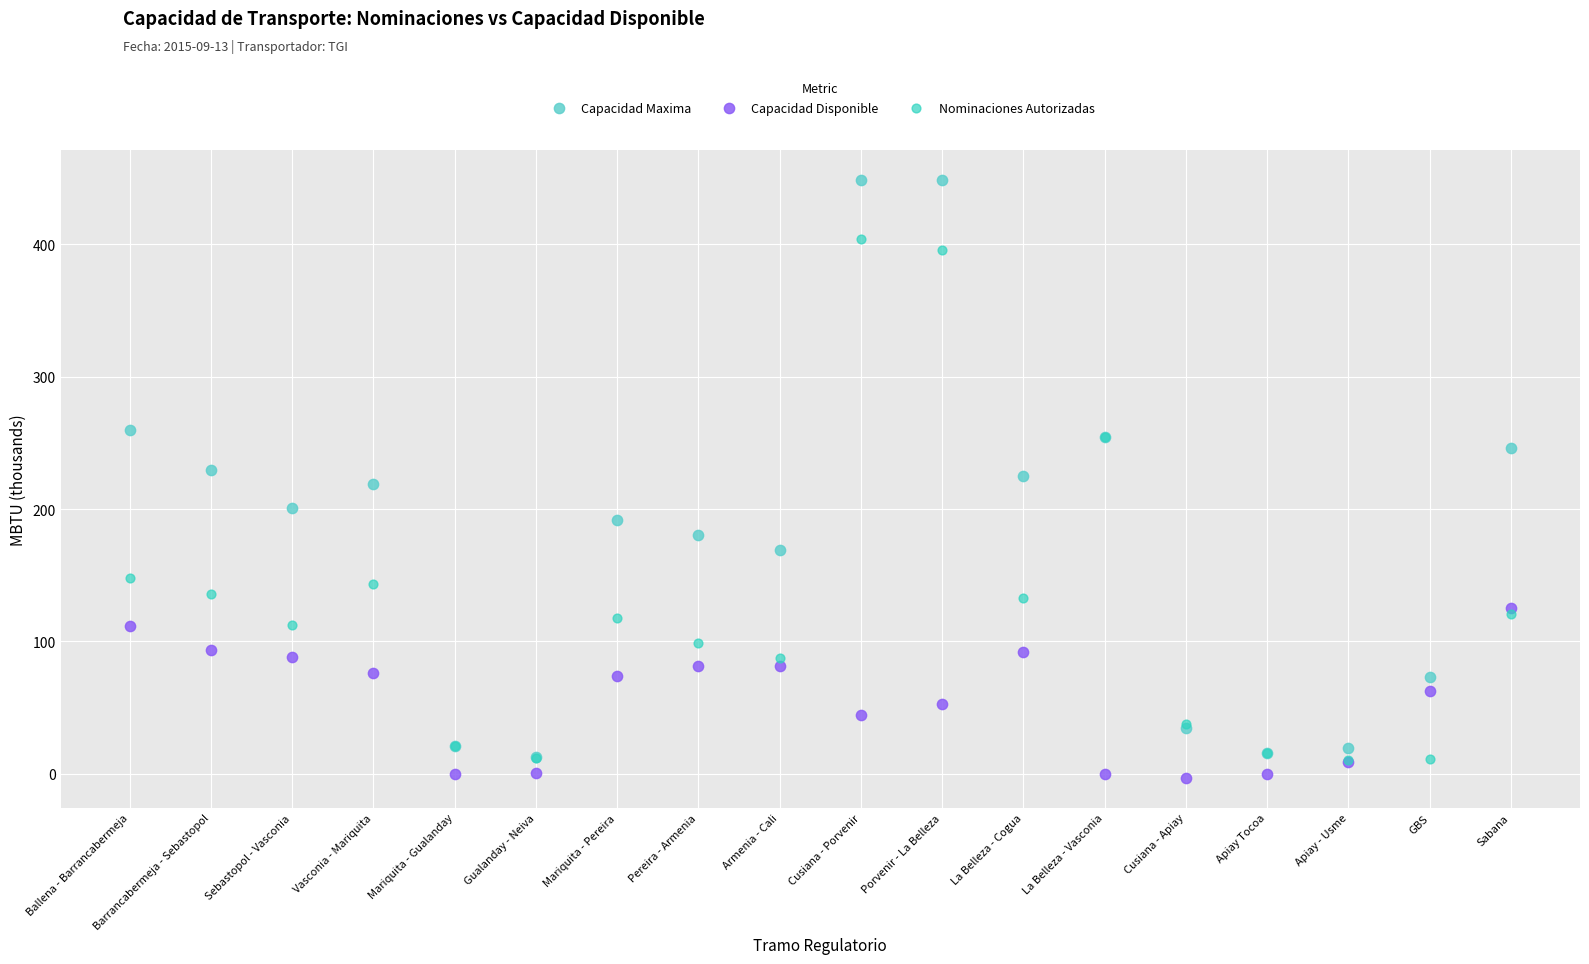

Which series contains the highest Y value?

Capacidad Maxima